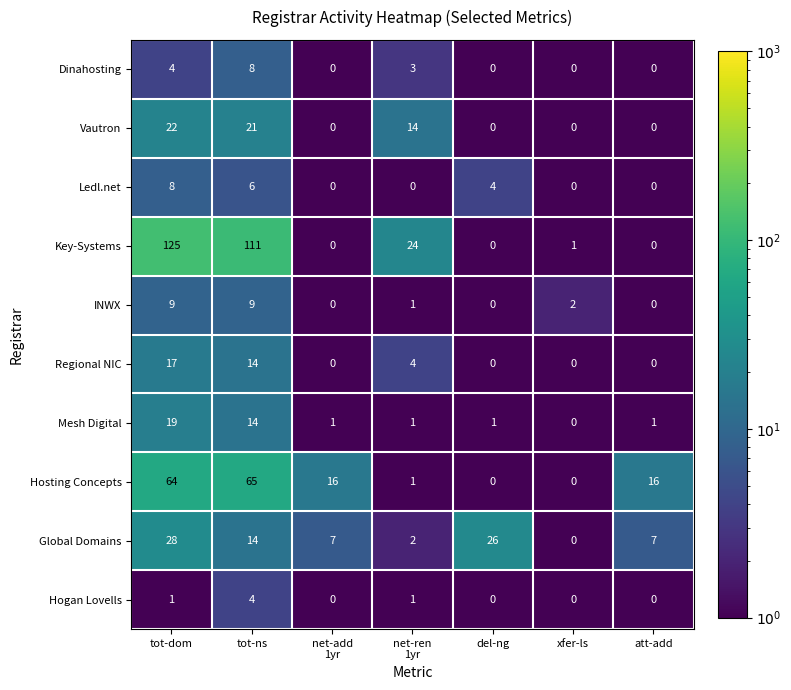

Which series has the widest spread of values?

Key-Systems